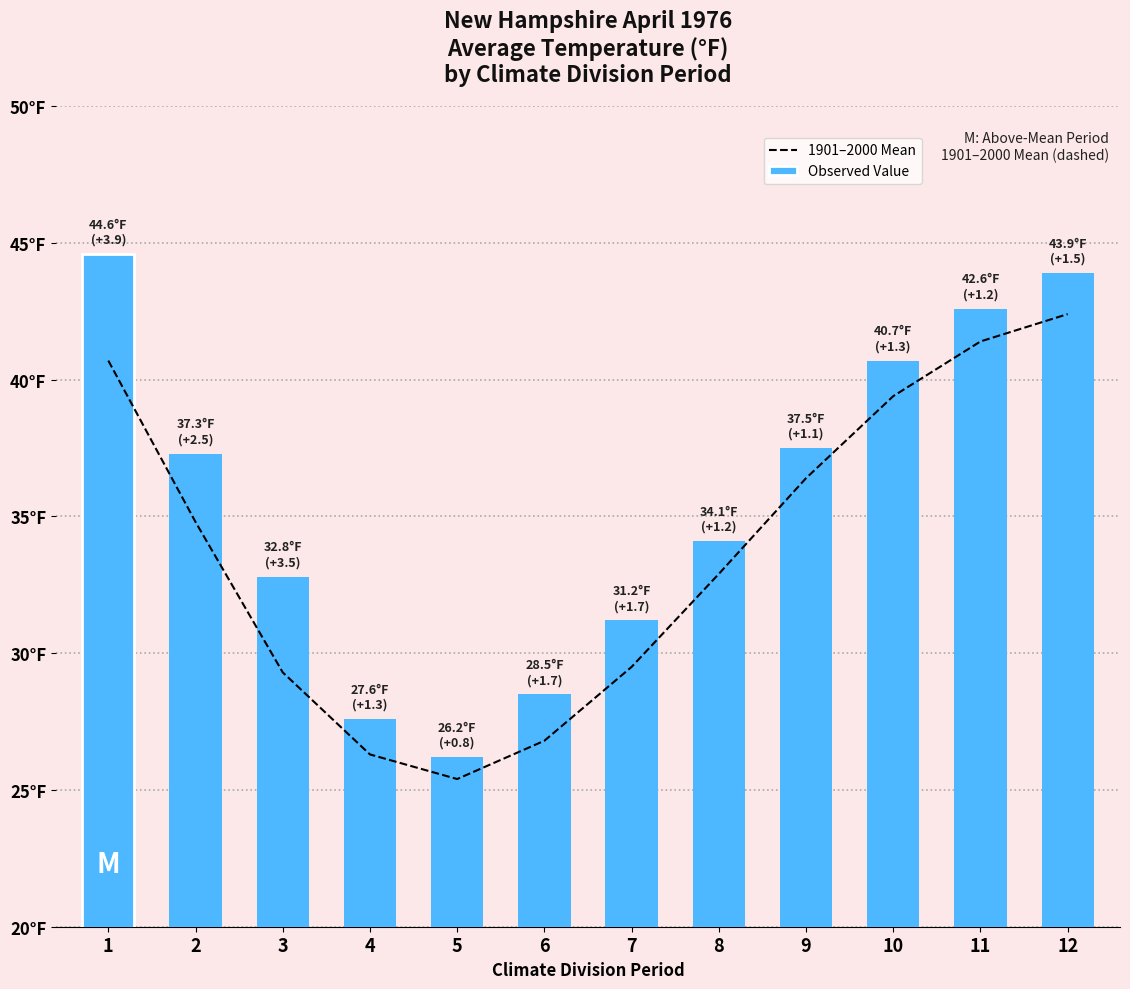

Reading left to right, what are all the values shown in this chart?

1901–2000 Mean: 40.7	34.8	29.3	26.3	25.4	26.8	29.5	32.9	36.4	39.4	41.4	42.4
Observed Value: 44.6	37.3	32.8	27.6	26.2	28.5	31.2	34.1	37.5	40.7	42.6	43.9